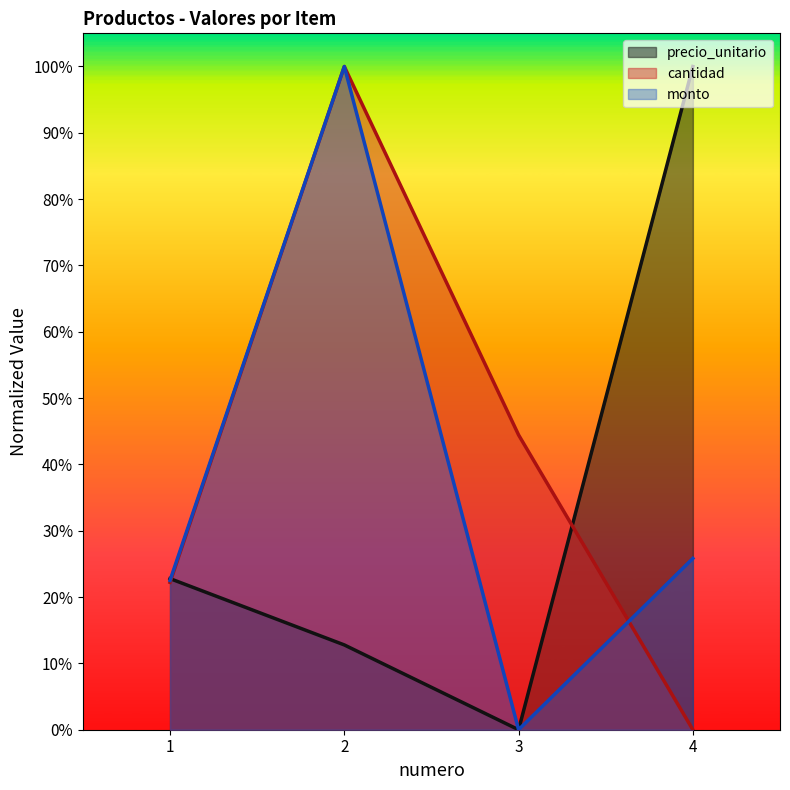

Between 2 and 4, which series saw the biggest shift?

cantidad